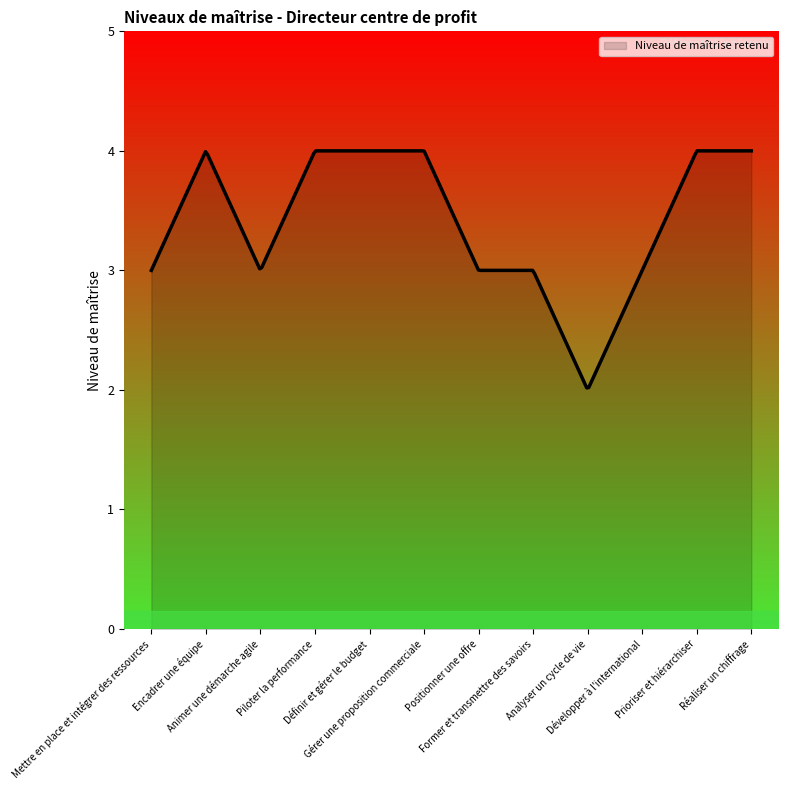

Does the chart display data point markers on the line(s)?

No